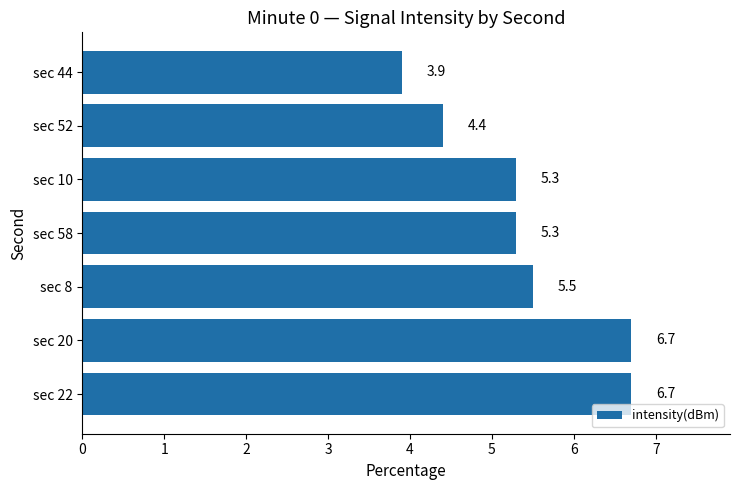

Does the chart contain stacked bars?

No